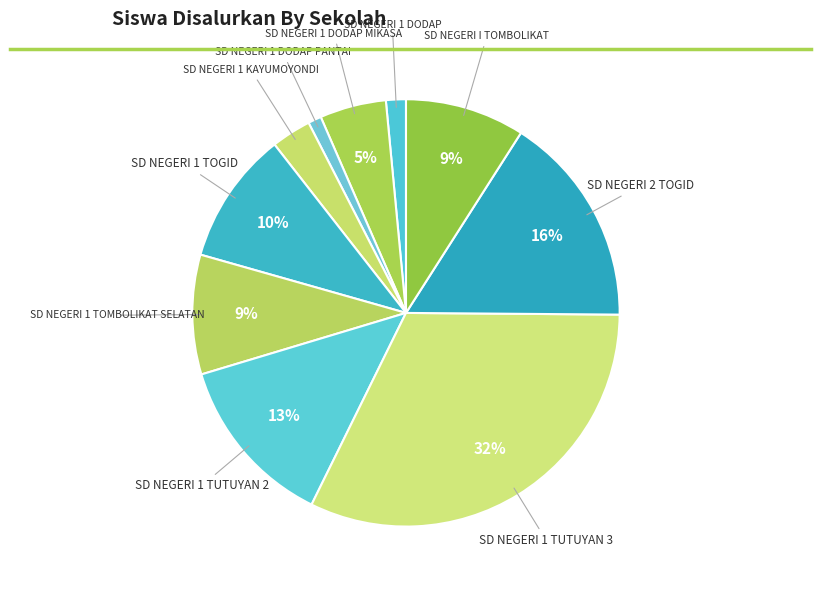

Which category has the biggest portion of the pie?

SD NEGERI 1 TUTUYAN 3